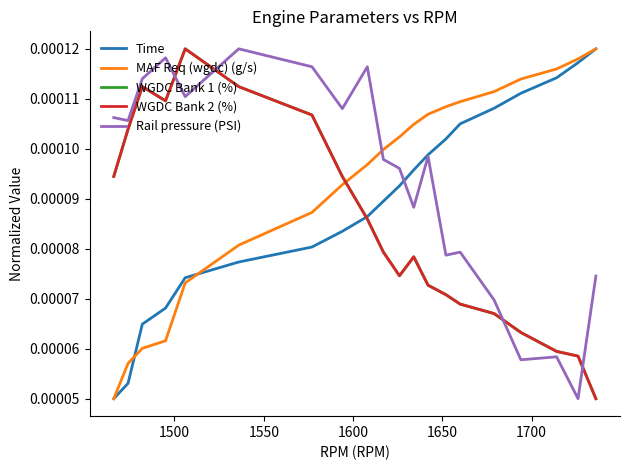

True or false: MAF Req (wgdc) (g/s) has more than 0 interior local peaks.

False